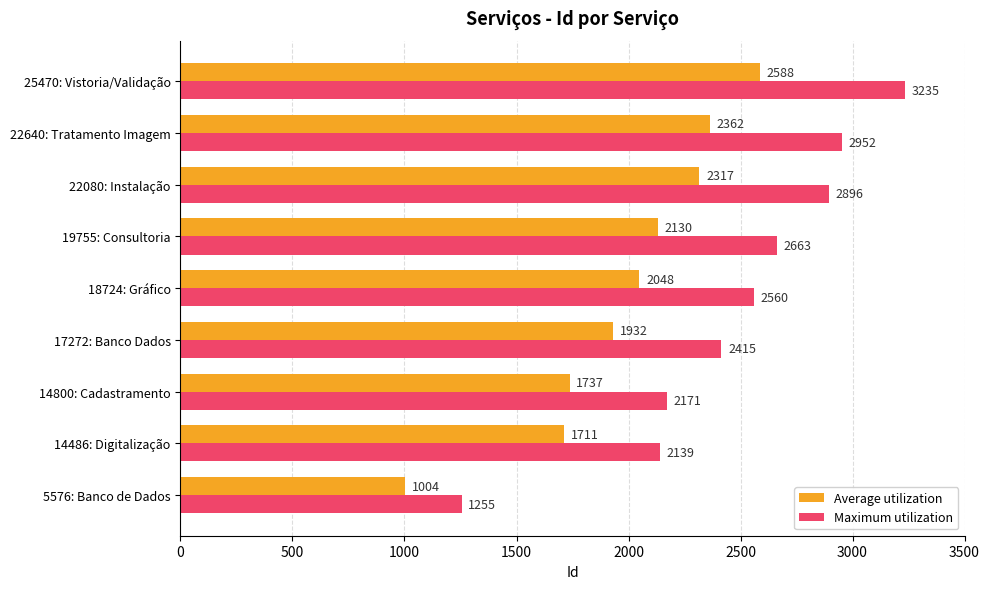

What is the average value of the Maximum utilization series?

2476.2